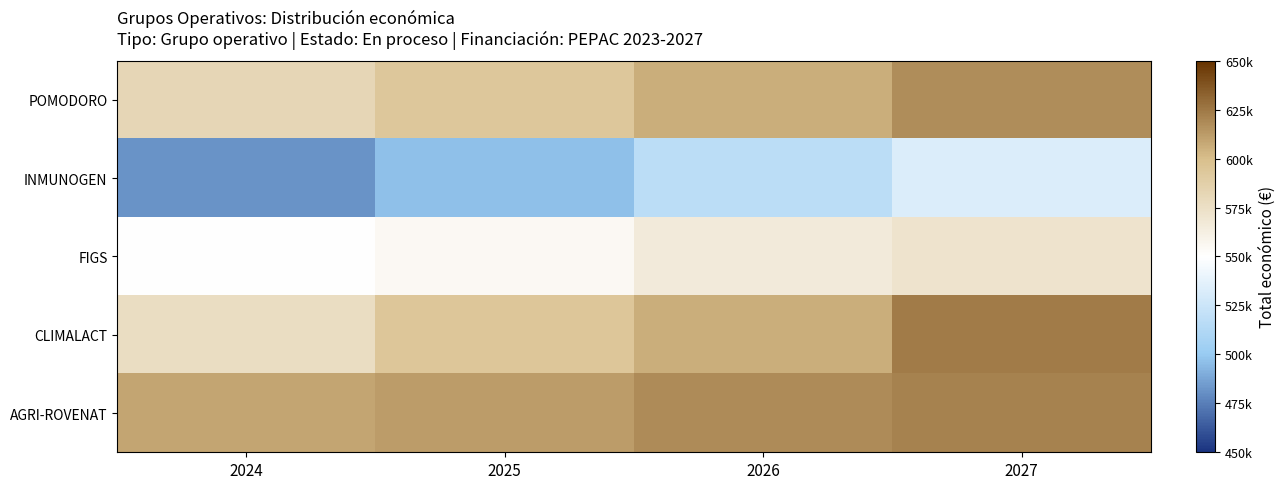

Which label corresponds to the largest value in the chart?

2027